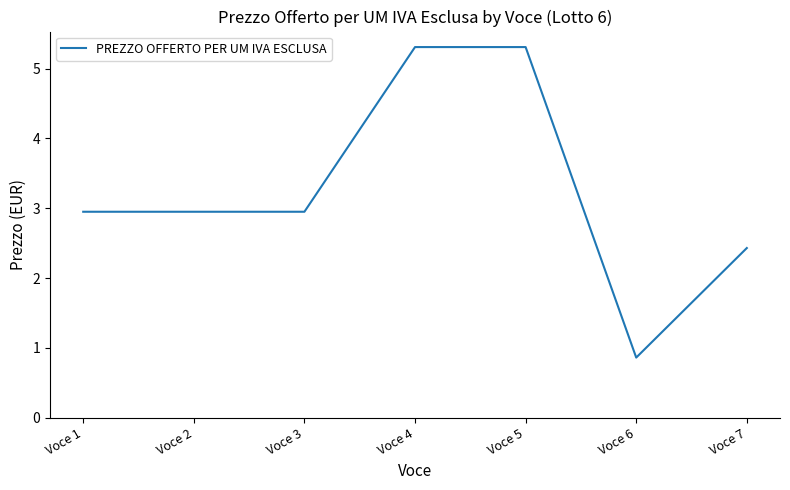

Between Voce 1 and Voce 6, which is larger?

Voce 1